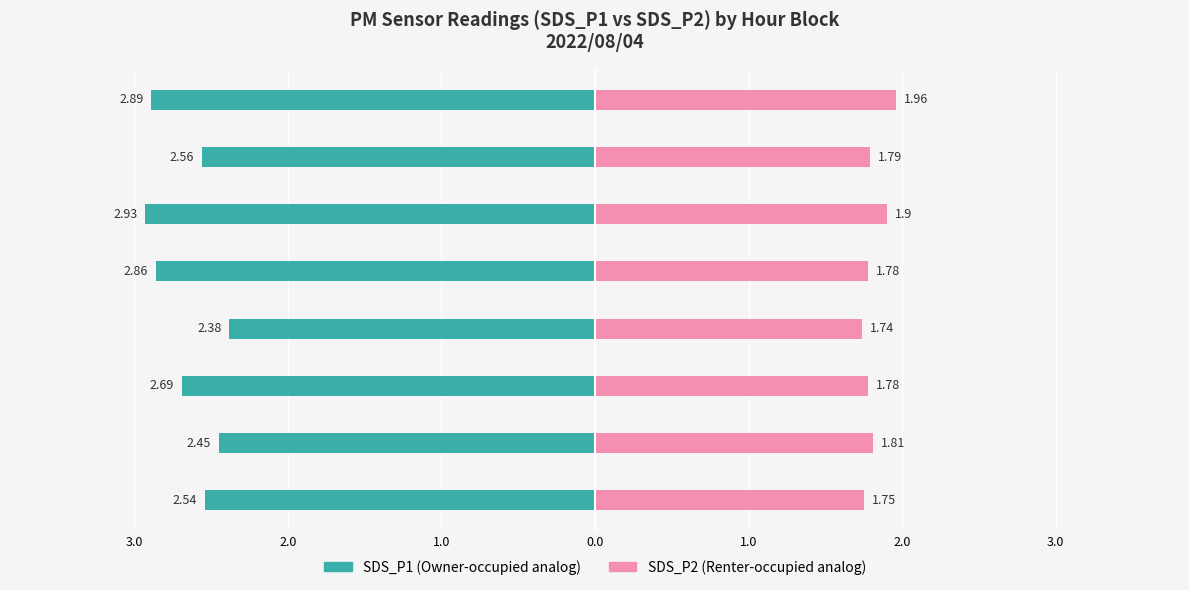

True or false: SDS_P2 has a value of 1.8 at 04:00-05:00.

True